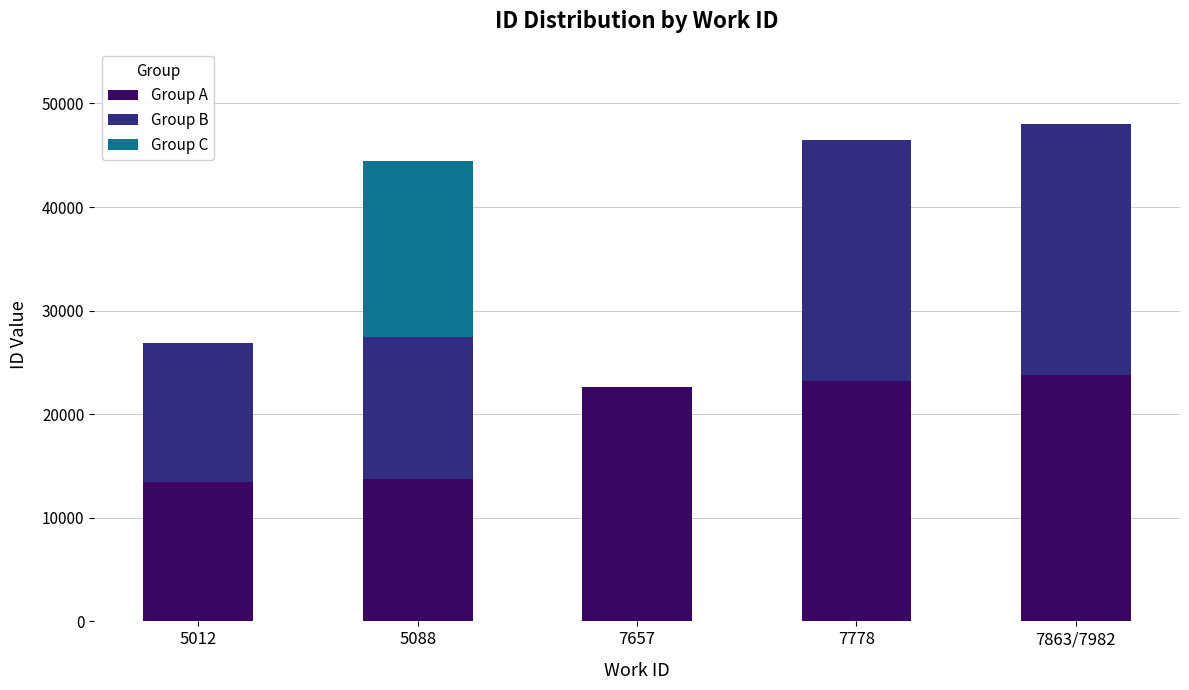

What is the total value across all series at 7778?

46483